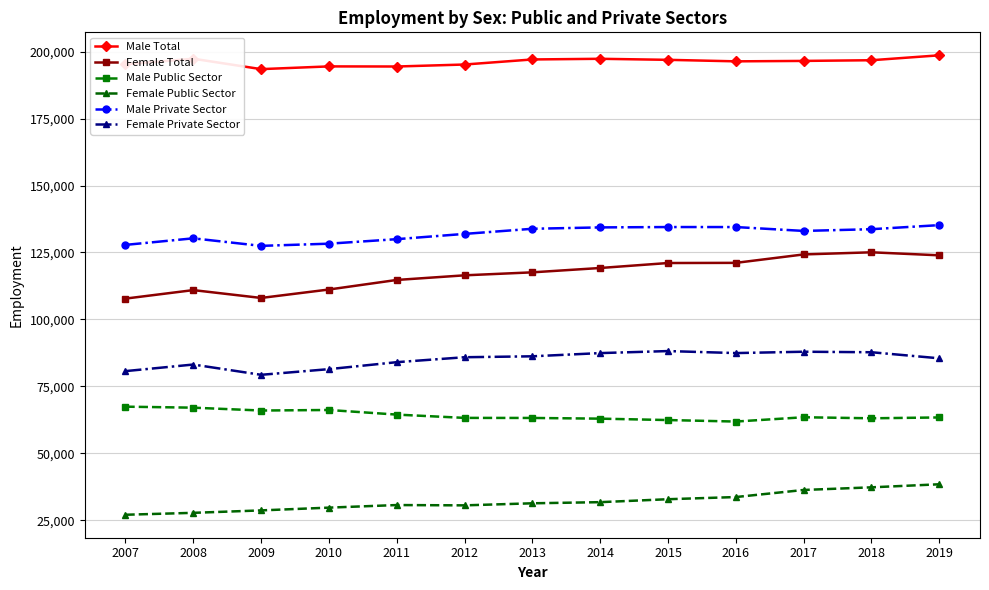

Is the value of Female Public Sector at 2009 greater than the value of Male Private Sector at 2019?

No